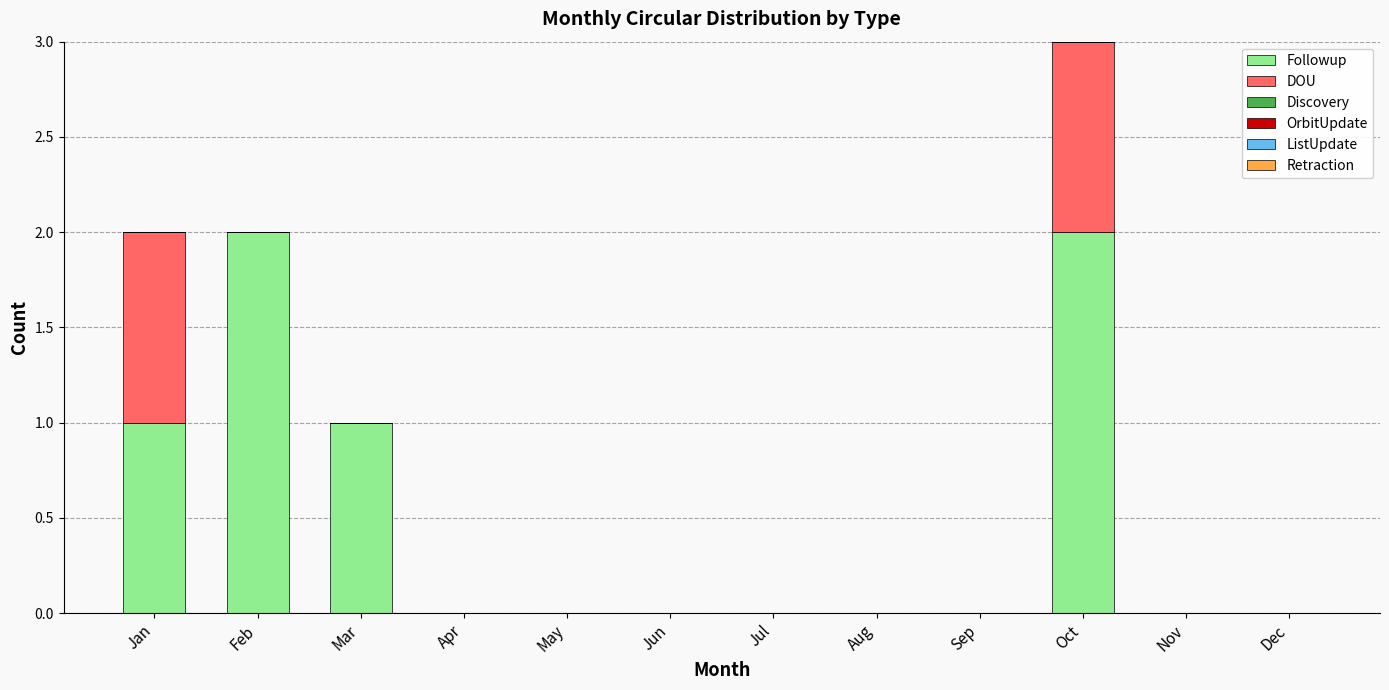

Are the bars grouped side by side (vs. stacked)?

No